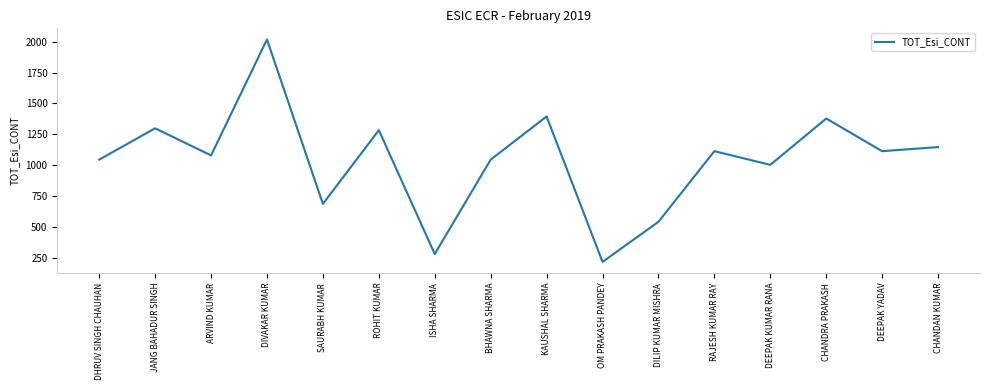

Where does the data first go above 1113?

JANG BAHADUR SINGH